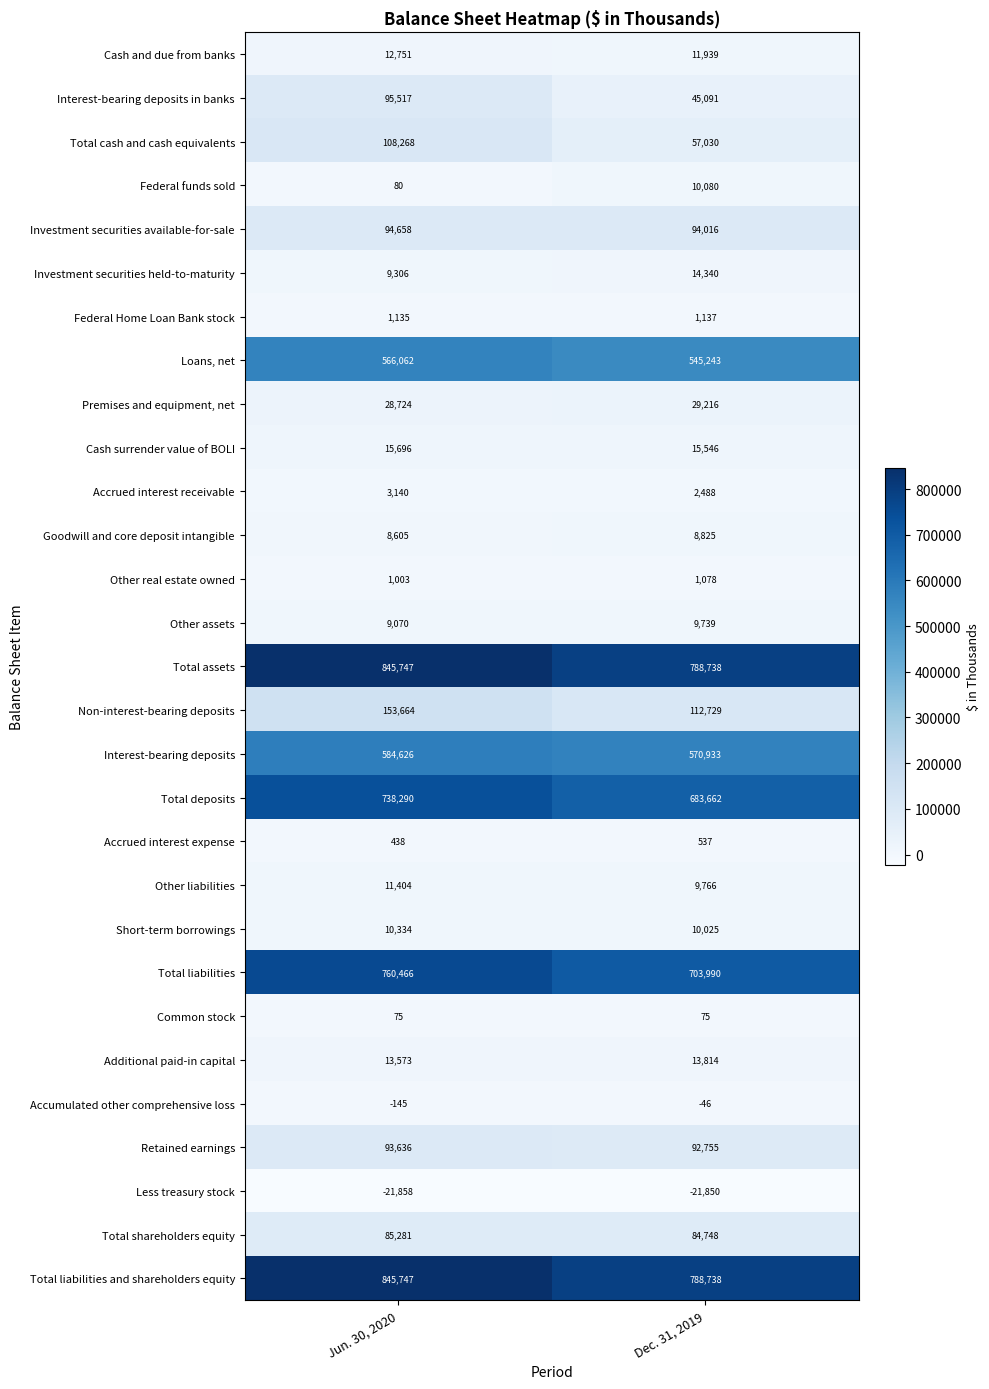

List the labels in order of Non-interest-bearing deposits value, smallest first.

Dec. 31, 2019, Jun. 30, 2020